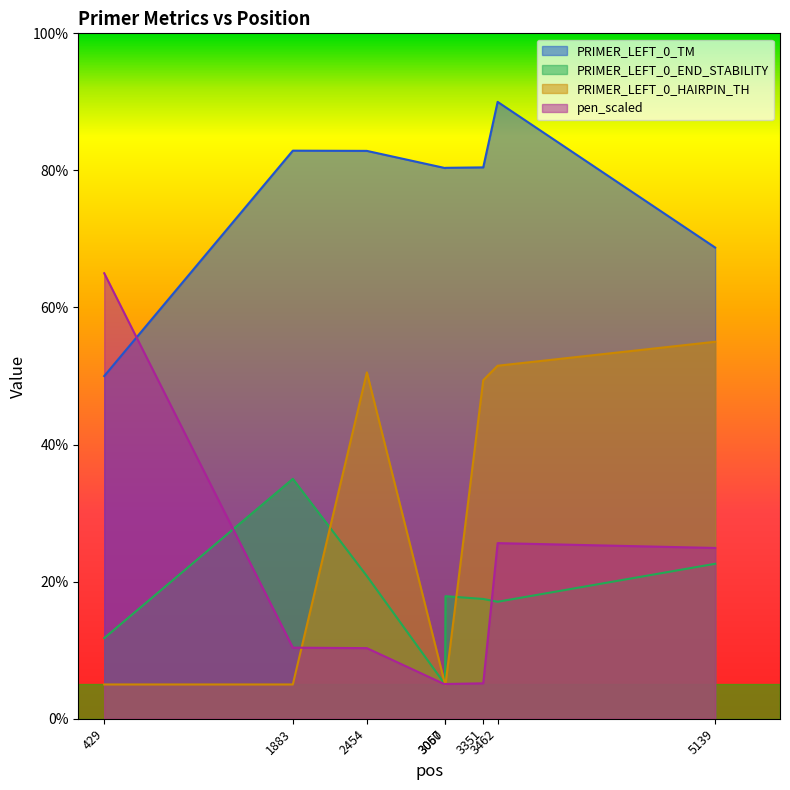

List the labels in order of pen_scaled value, smallest first.

3057, 3060, 3351, 2454, 1883, 5139, 3462, 429